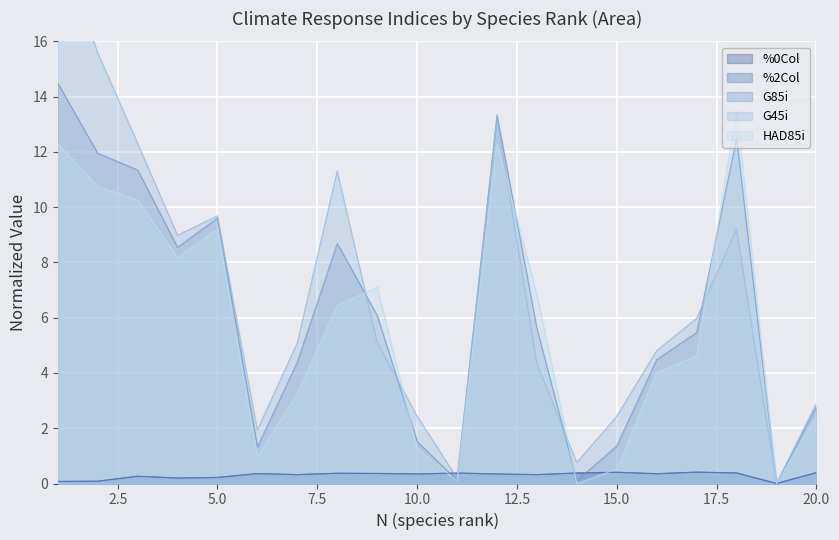

How many lines are shown in the chart?

5